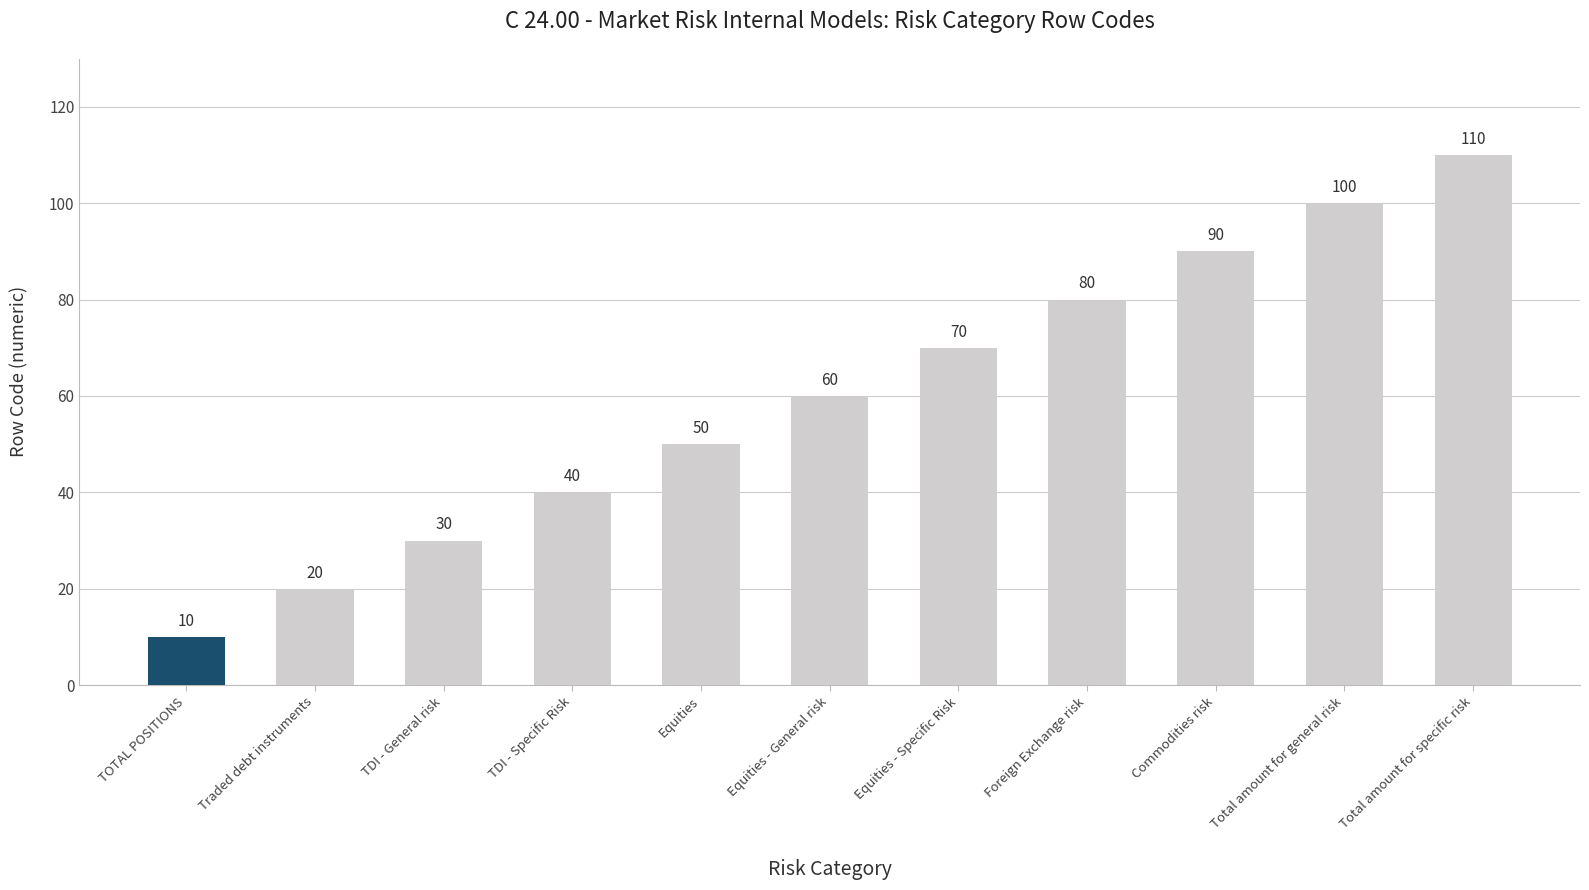

What is the difference between the maximum and minimum values?

100